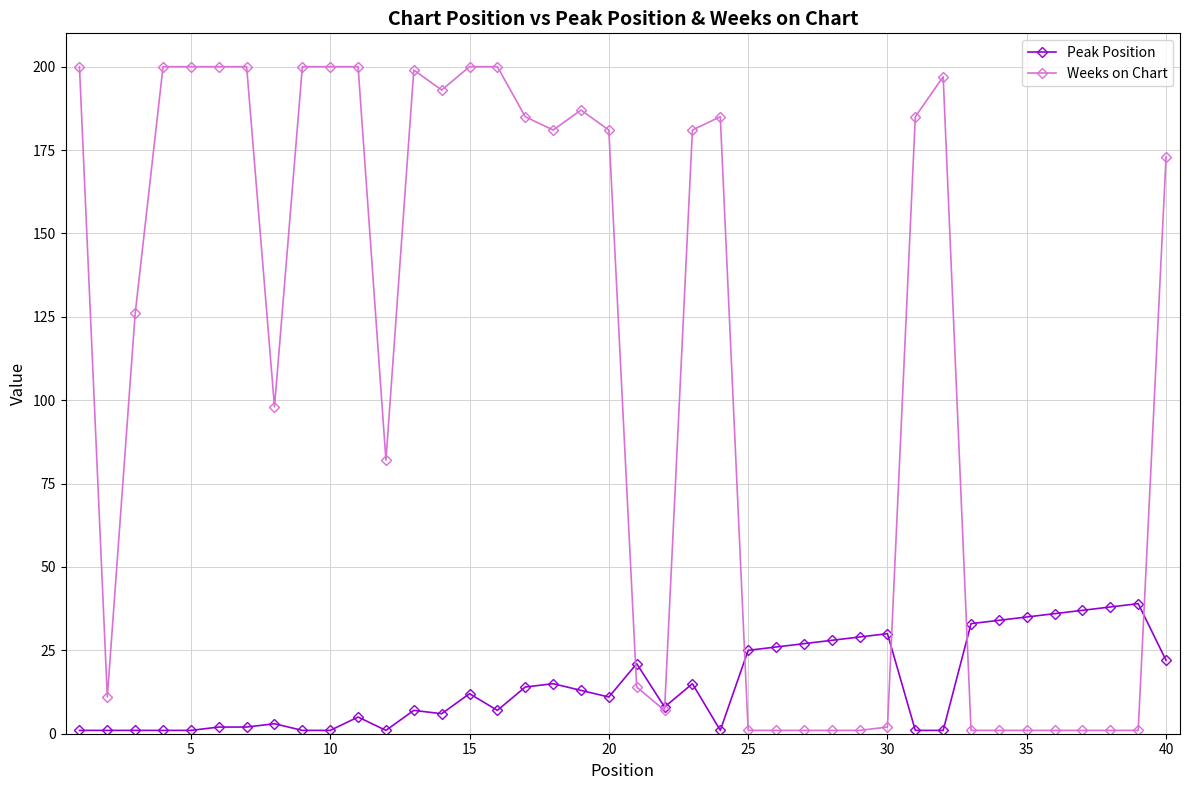

List the series in order of their overall mean, highest first.

Weeks on Chart, Peak Position